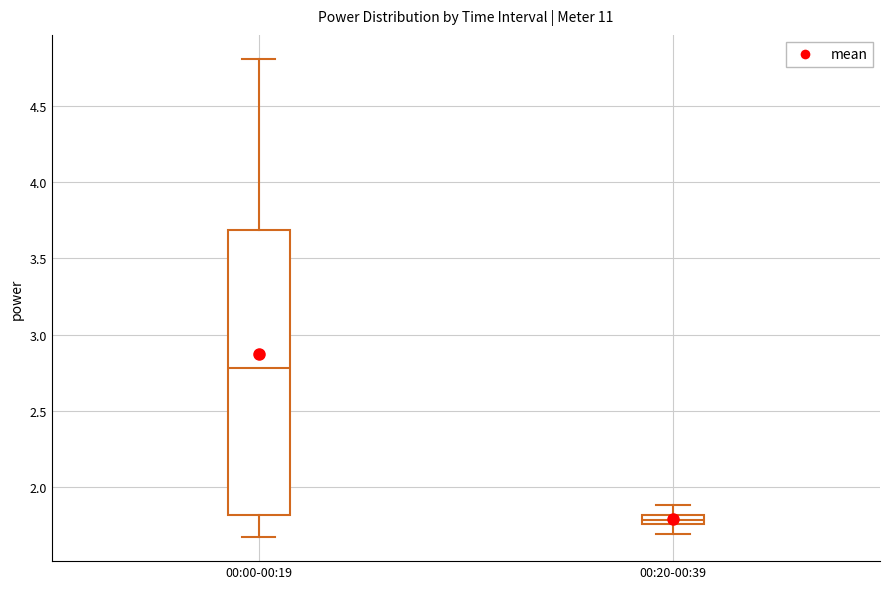

Which box has the lowest median line?

00:20-00:39